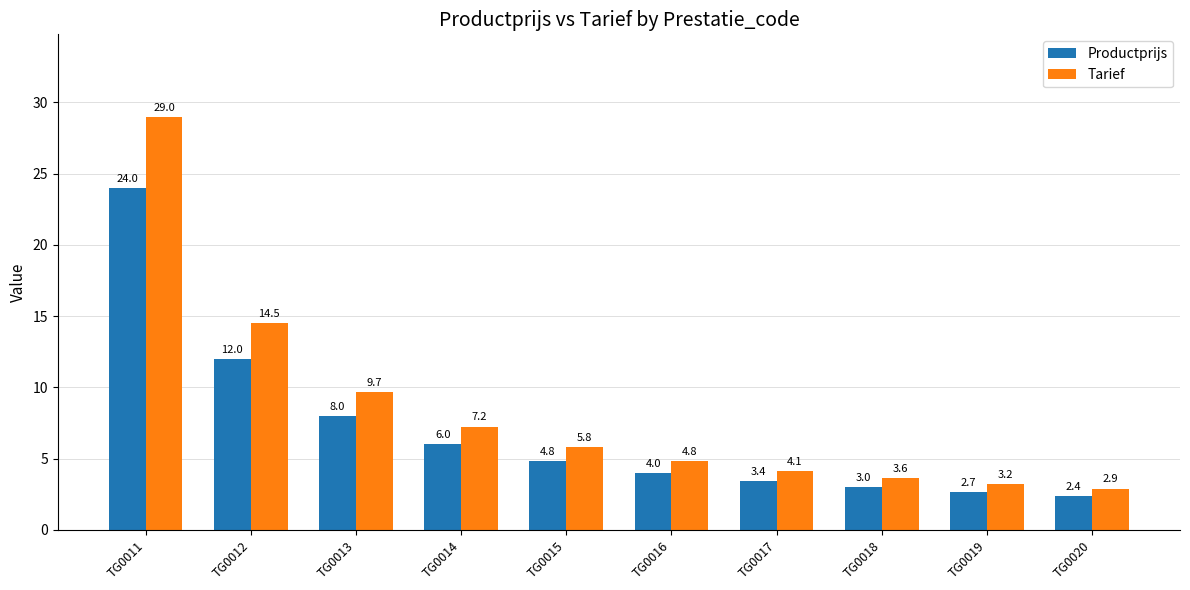

Count the number of categories in the chart.

10